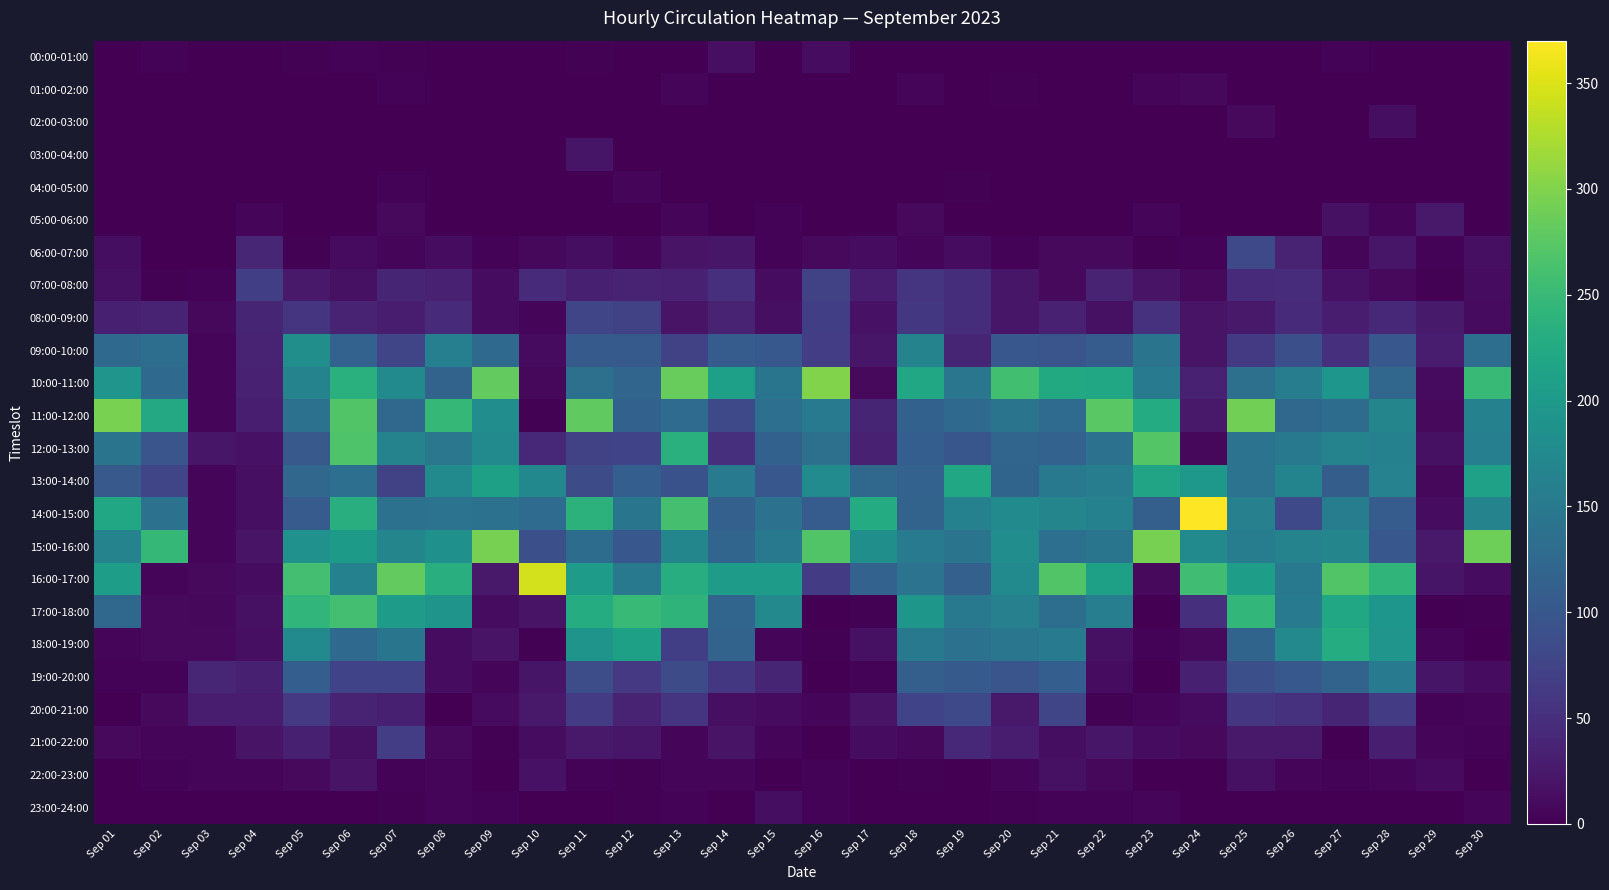

What is the total value across all series at Sep 07?

1824